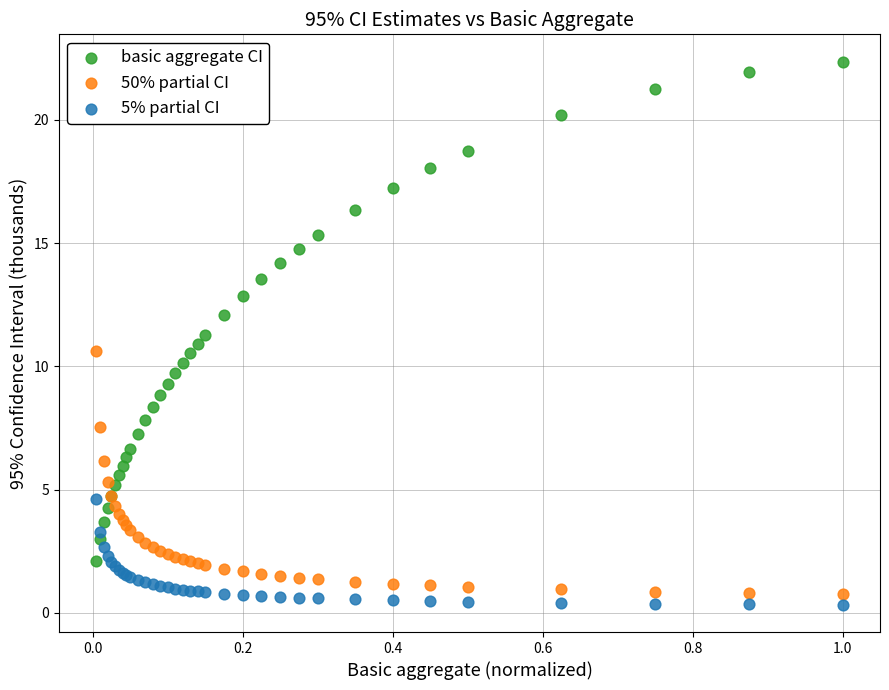

What is the X range (max minus min) for the scatter plot?

1.0